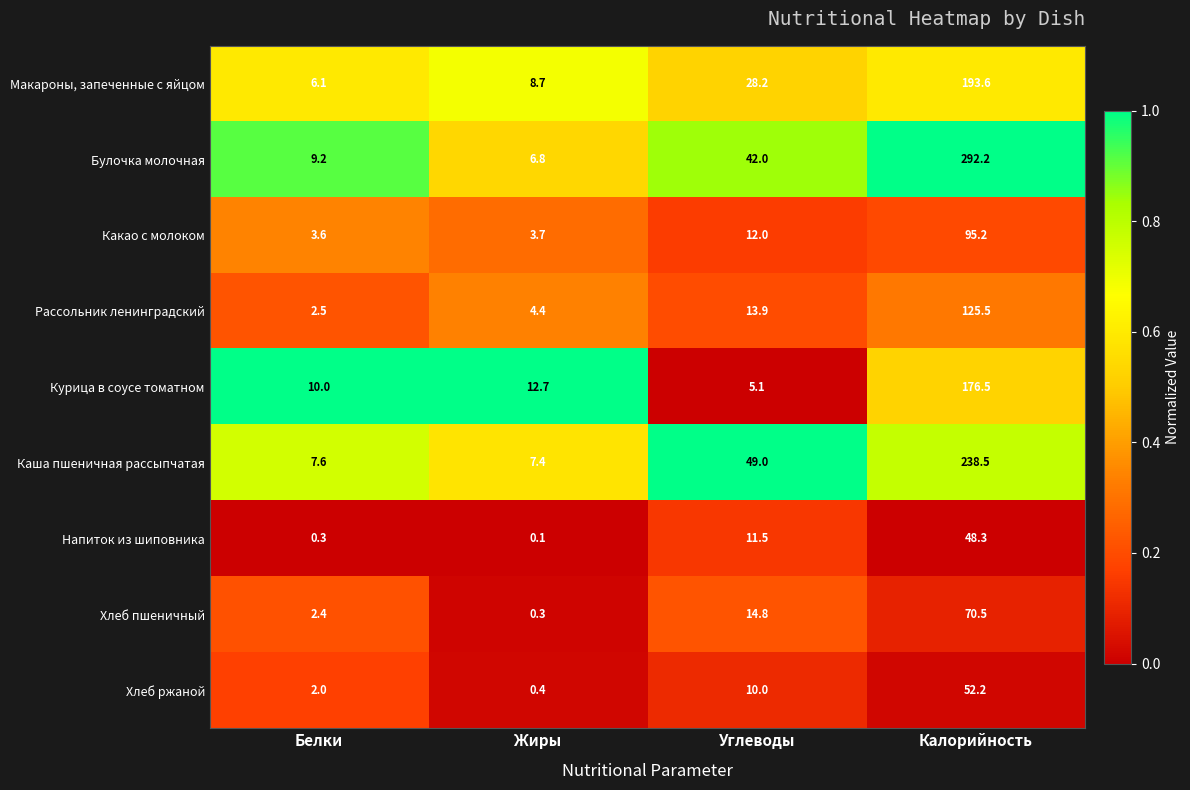

What is the difference between the highest and lowest values at Белки?

9.7